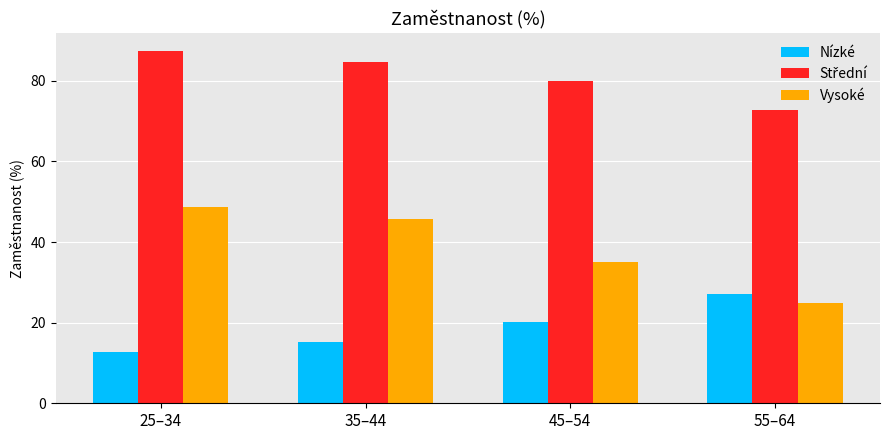

What is the sum of the Nízké values at 25–34 and 35–44?

27.9